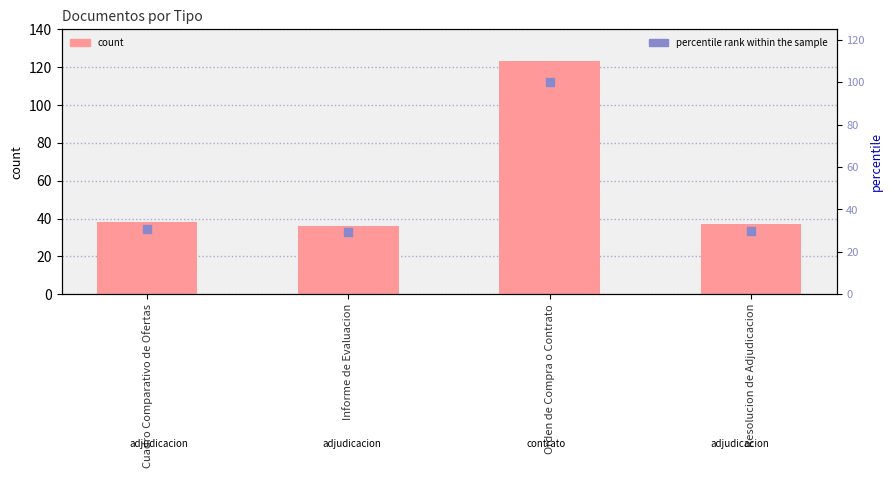

At how many categories does at least one series exceed 95?

1